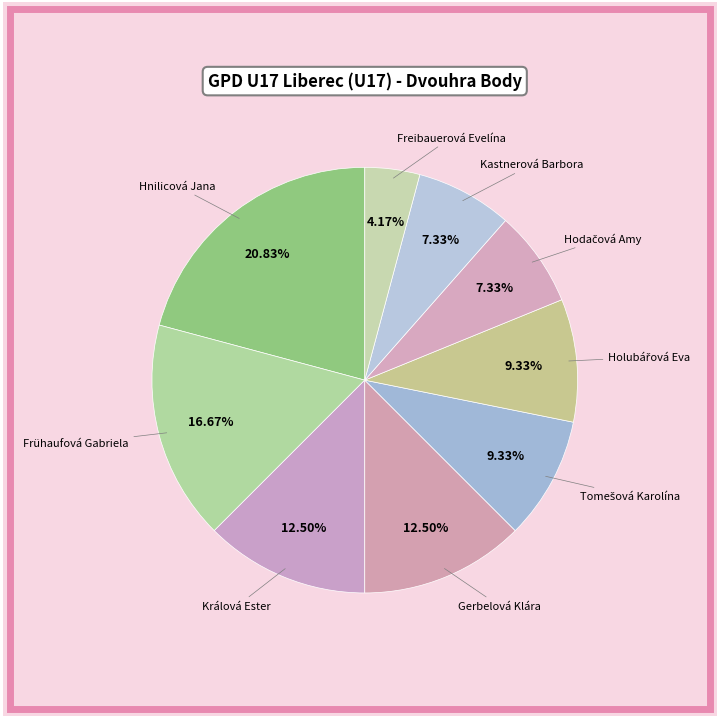

What is the largest slice in the pie chart?

Hnilicová Jana